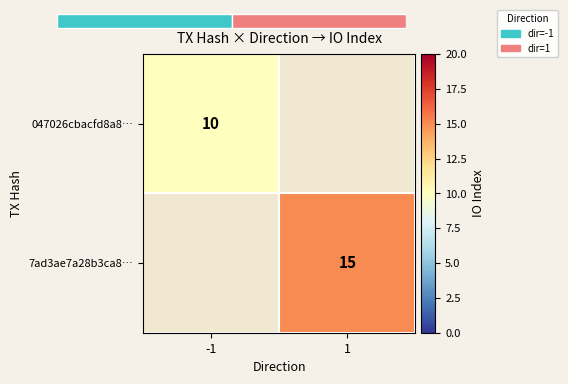

What is the maximum value for 047026cbacfd8a8…?

10.0